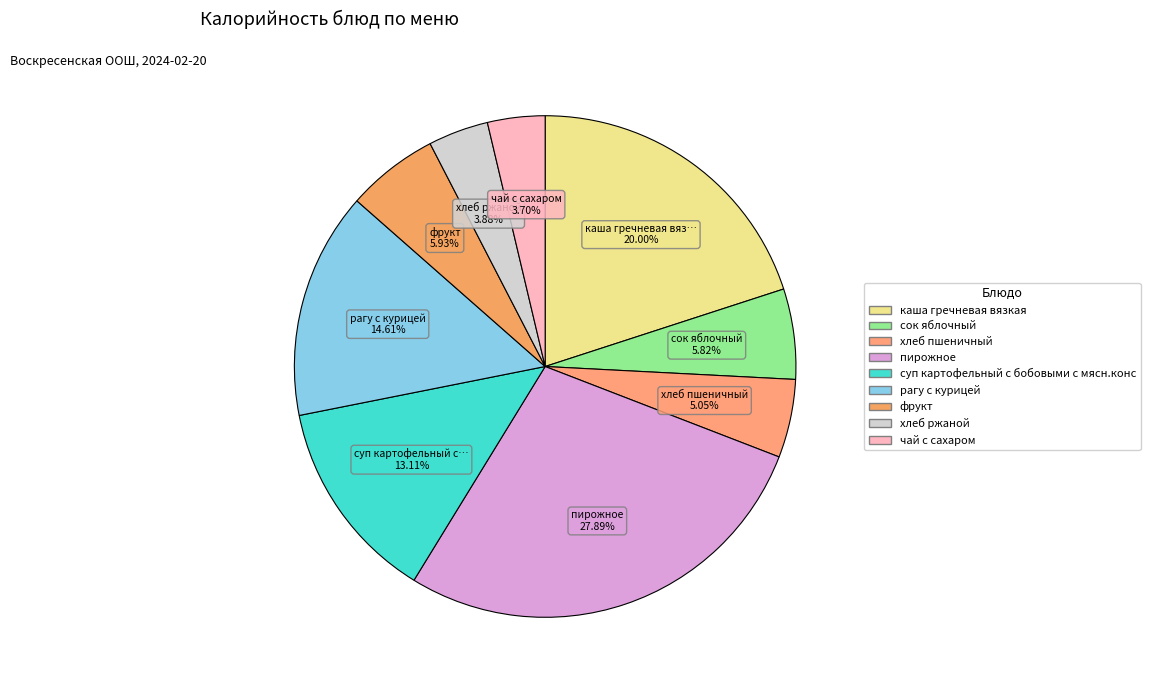

How many segments does this pie chart have?

9